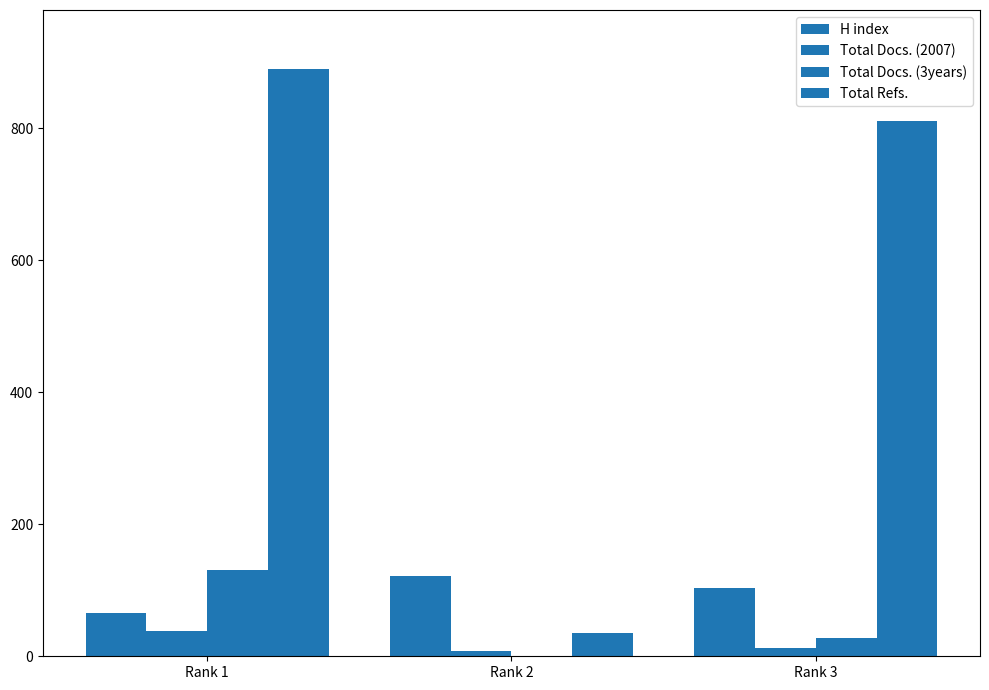

How many distinct data groups are displayed?

4